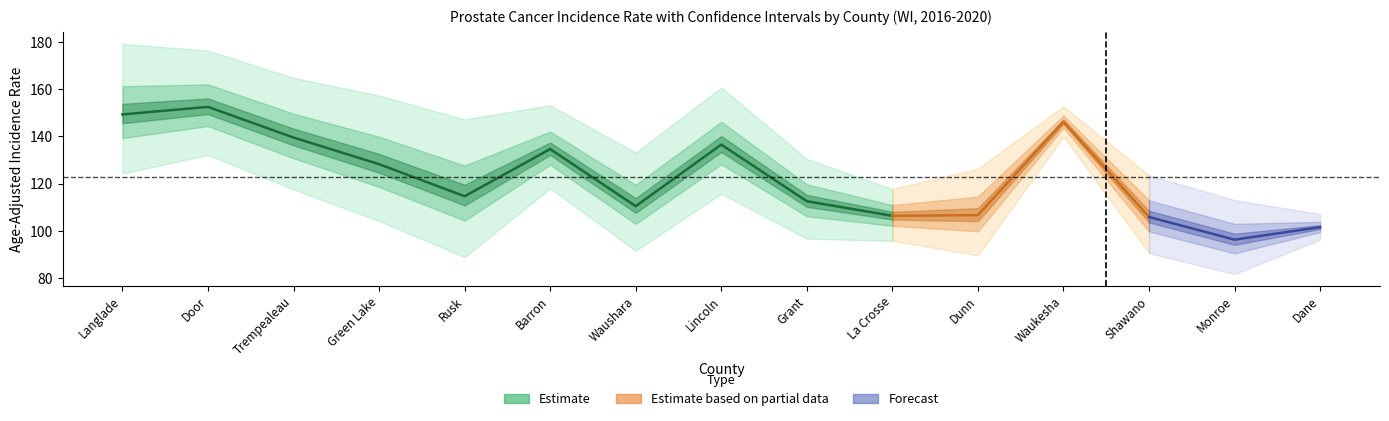

Reading left to right, transcribe all the data shown in this chart.

Rate: 149.3	152.5	139.5	128.2	114.6	134.6	110.4	136.5	112.5	106.3	106.6	146.2	105.8	96.2	101.5
Lower CI: 124.2	132.1	117.5	104.1	88.8	118.0	91.5	115.7	96.6	95.7	89.5	139.9	90.5	81.6	96.2
Upper CI: 179.2	176.4	164.8	157.3	147.2	153.2	133.1	160.7	130.4	117.7	126.3	152.8	123.5	113.0	107.1
Trend: 23.7	19.4	18.5	18.0	16.1	10.6	9.5	9.4	9.0	8.5	8.0	8.0	7.9	7.5	7.4
Trend Lower: 11.1	4.7	8.0	-0.5	0.1	1.5	3.1	1.1	-2.1	2.2	0.4	5.4	1.9	-7.1	1.6
Trend Upper: 34.5	29.7	34.1	33.3	42.3	25.3	16.9	19.3	17.9	14.8	21.1	11.6	18.8	20.4	11.1